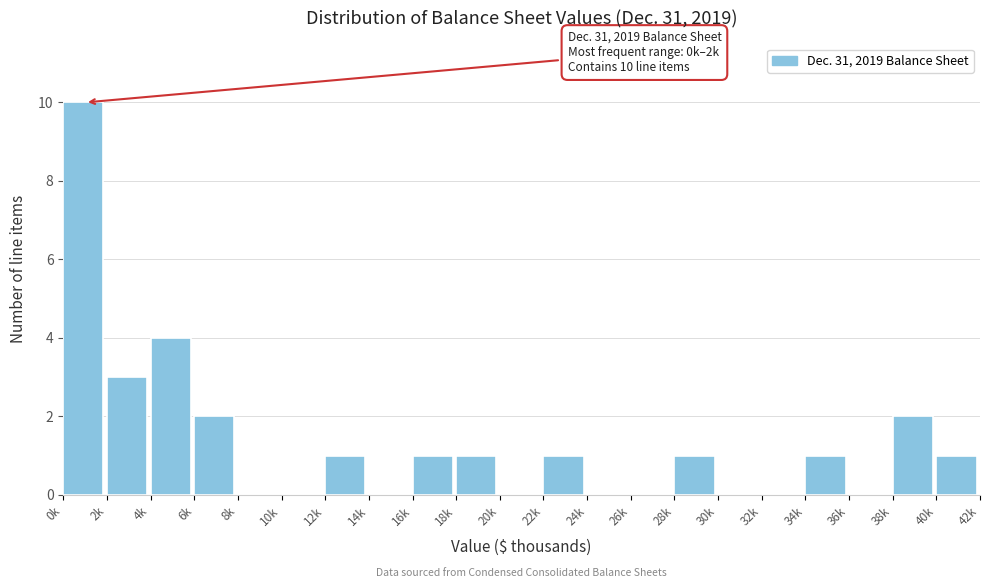

Reading left to right, list all the values displayed in this chart.

0k=10	2k=3	4k=4	6k=2	8k=0	10k=0	12k=1	14k=0	16k=1	18k=1	20k=0	22k=1	24k=0	26k=0	28k=1	30k=0	32k=0	34k=1	36k=0	38k=2	40k=1